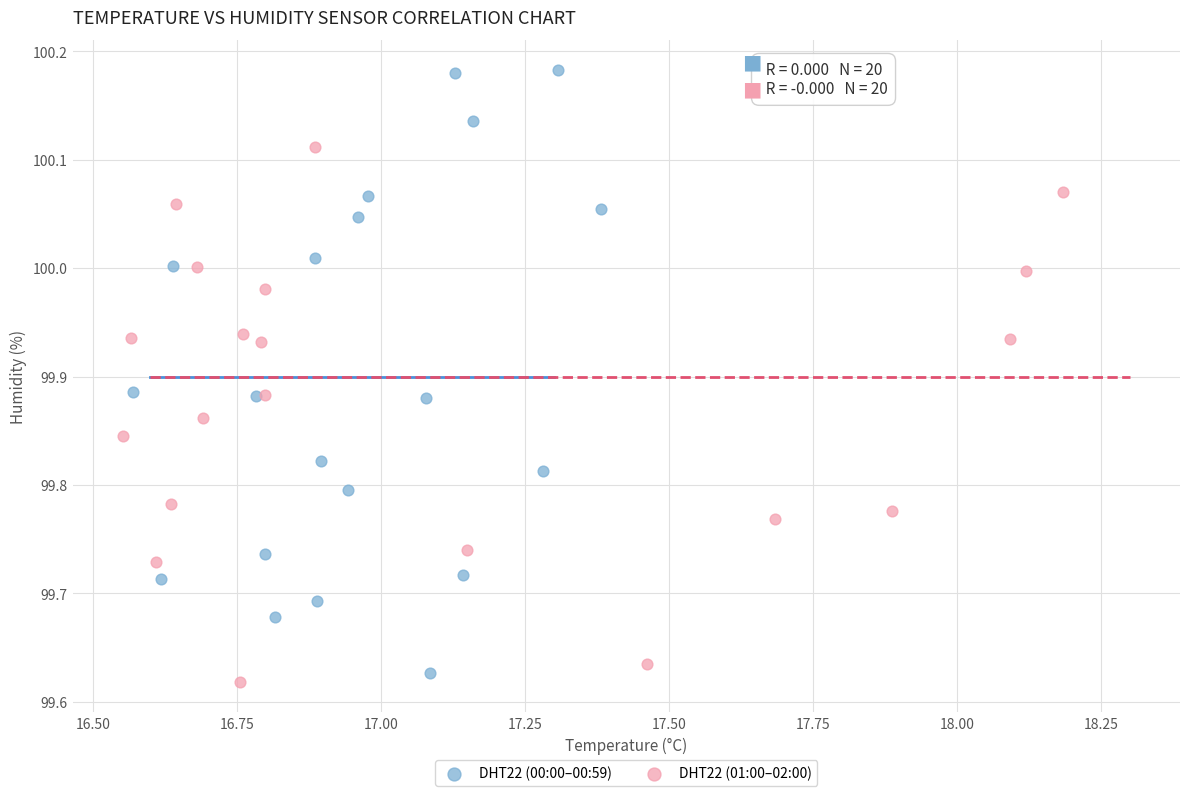

What are all the series names shown in the legend?

DHT22 (00:00–00:59), DHT22 (01:00–02:00)